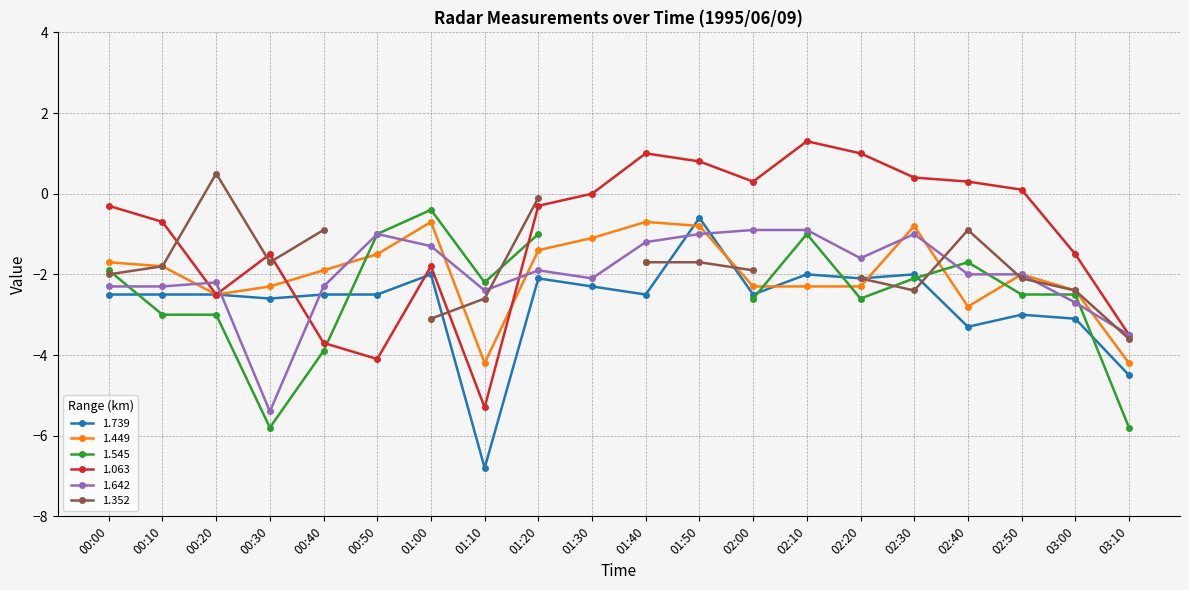

Is the value of 1.739 at 01:30 greater than the value of 1.449 at 00:10?

No